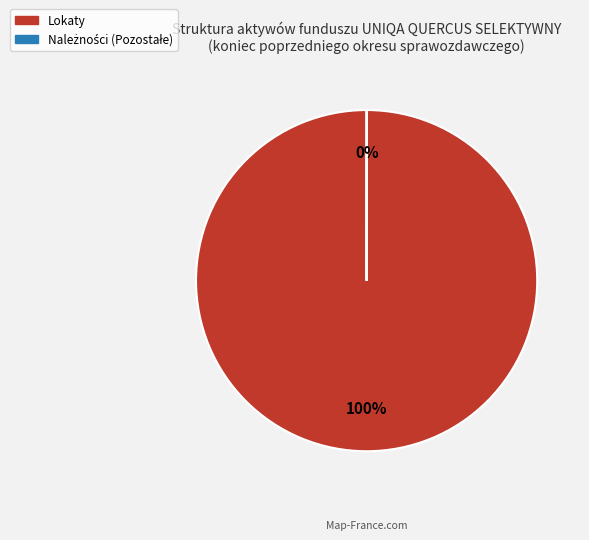

True or false: Lokaty accounts for 90% of the total.

False